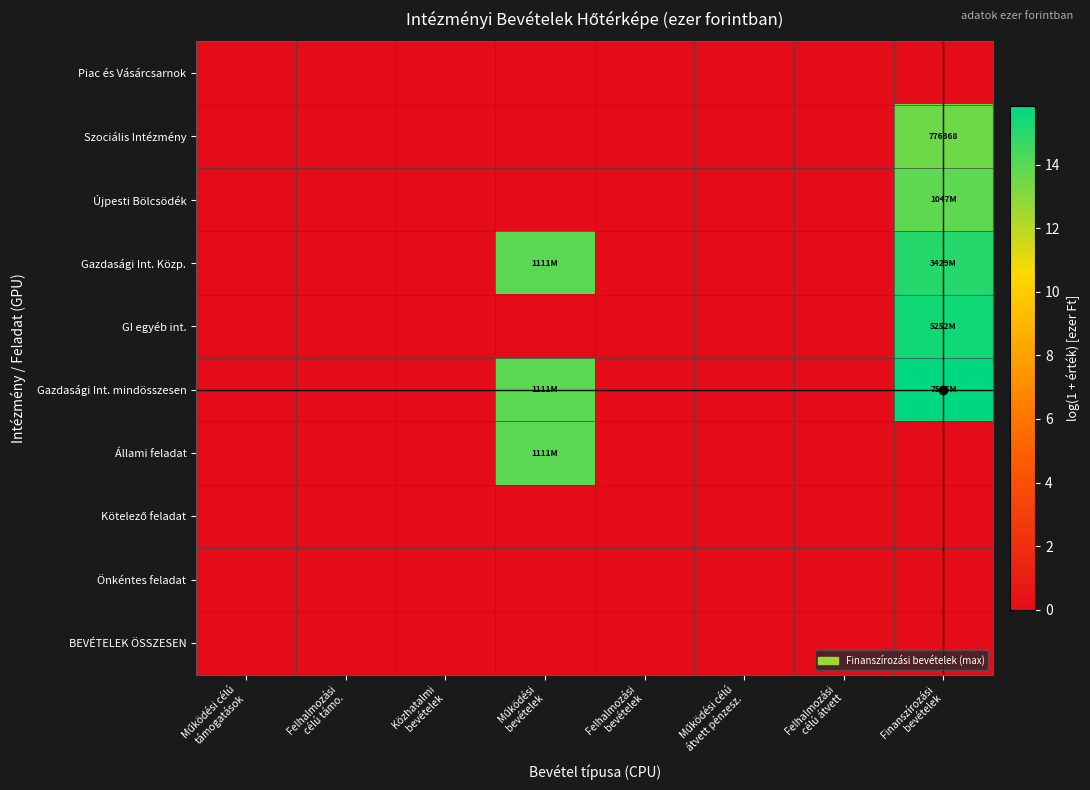

The value of BEVÉTELEK ÖSSZESEN at Felhalmozási bevételek is 0.0. True or false?

True